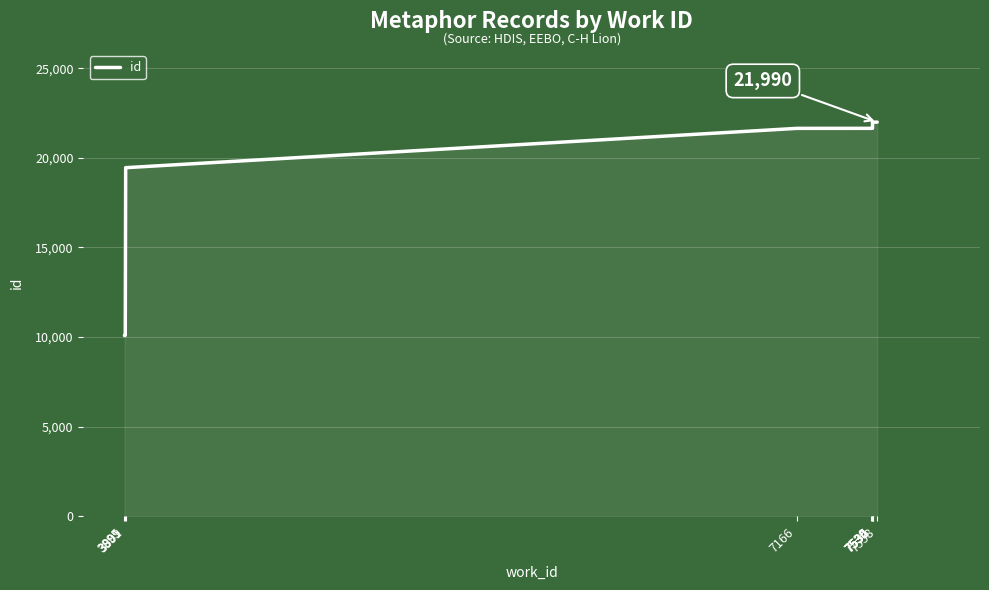

True or false: there are more than 2 points higher than both neighbors.

False